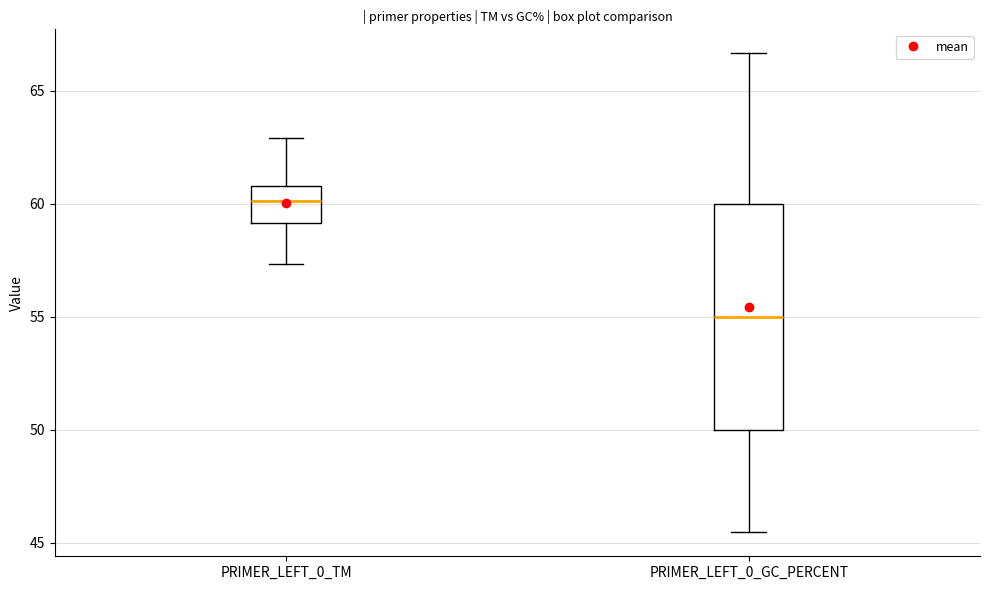

Where is the lower edge of the box for PRIMER_LEFT_0_TM on the y-axis? The values are not printed on the chart, so give them approximately, as read against the axis.

59.0